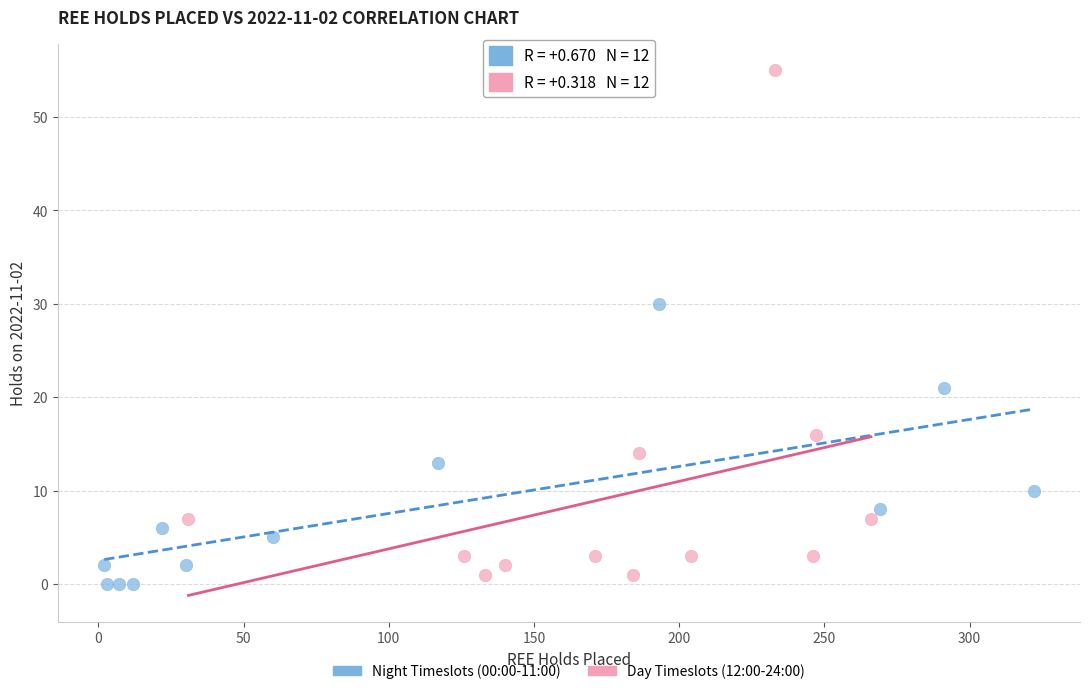

Which series contains the highest Y value?

Day Timeslots (12:00-24:00)